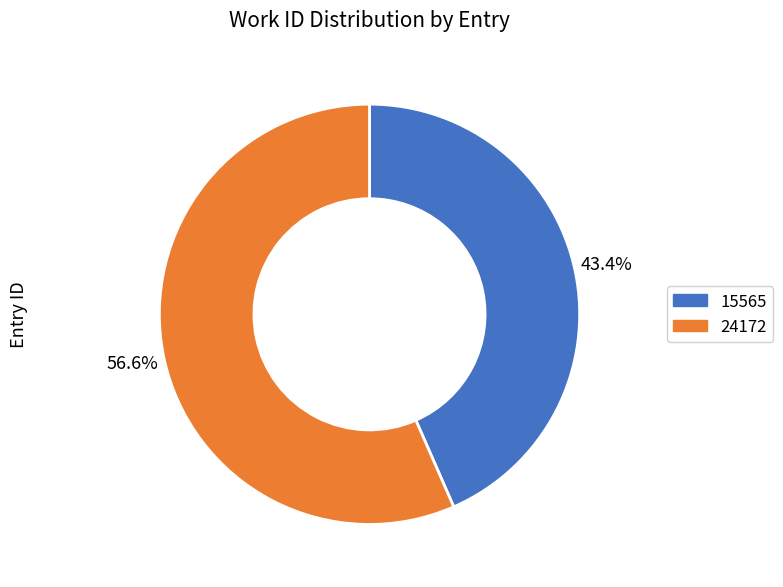

Is 15565 the majority of the pie?

No